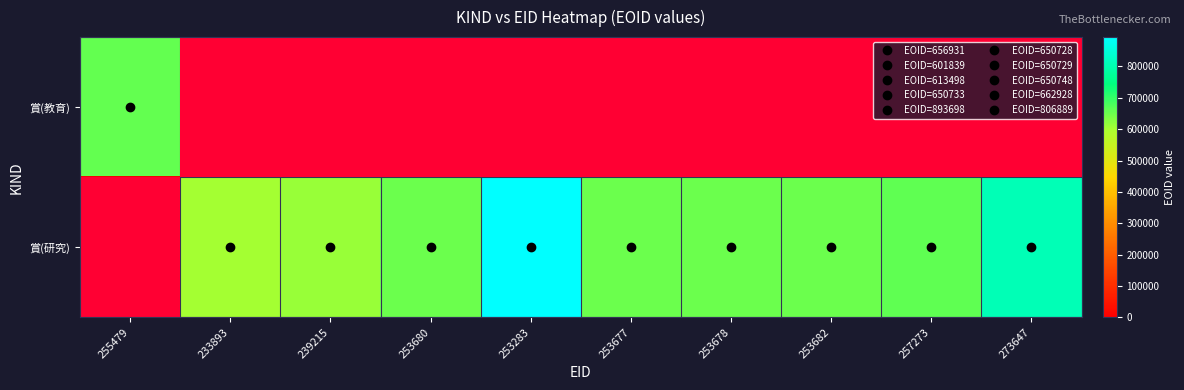

What is the maximum value shown in the chart?

893698